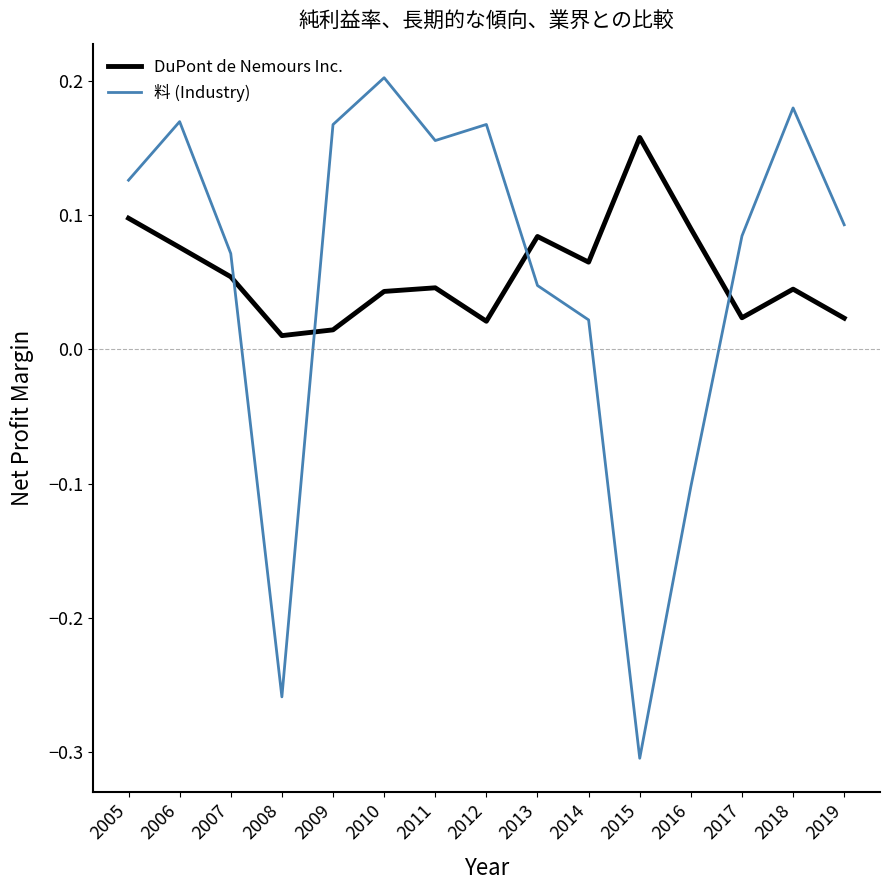

How many interior local peaks does the 料 (Industry) series have?

4